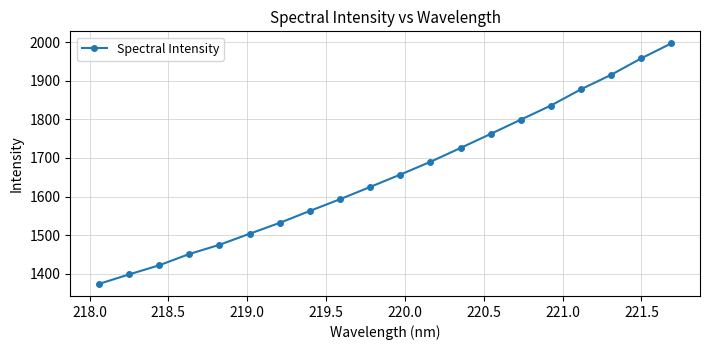

What is the difference between the maximum and second lowest values?

598.8